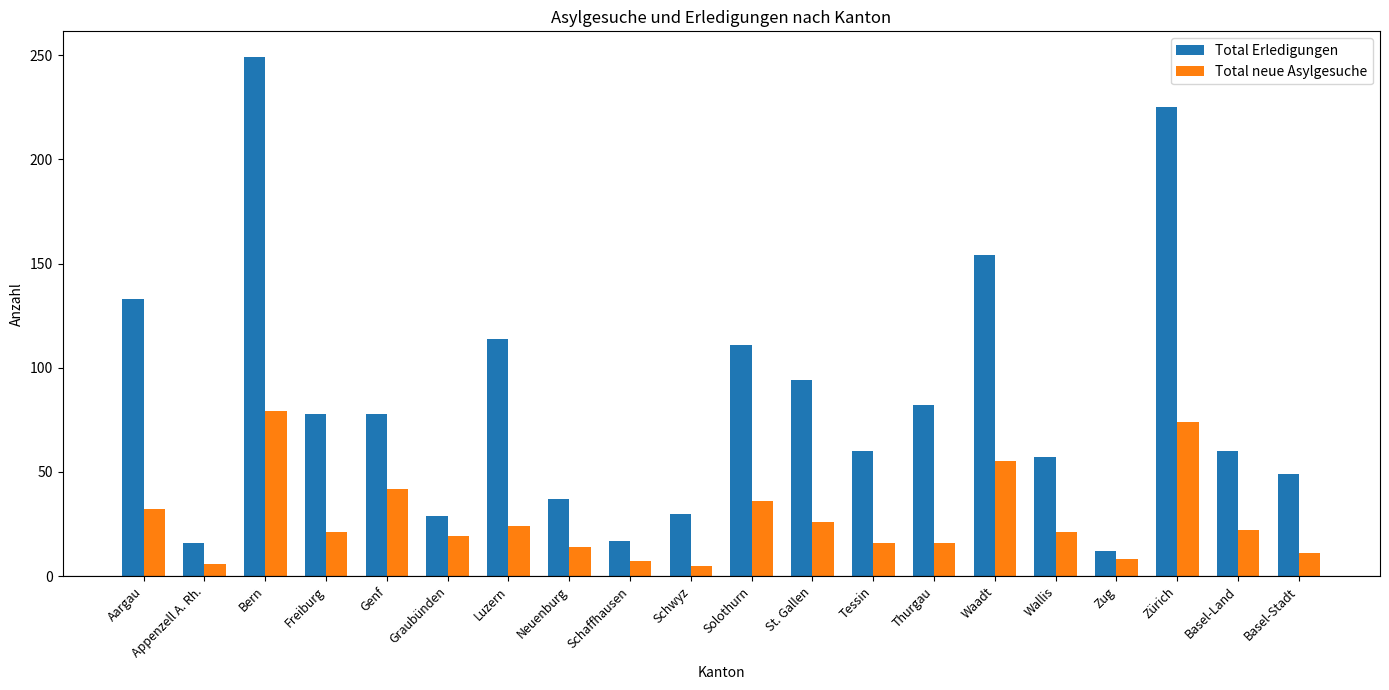

At which label does Total Erledigungen first exceed 78?

Aargau